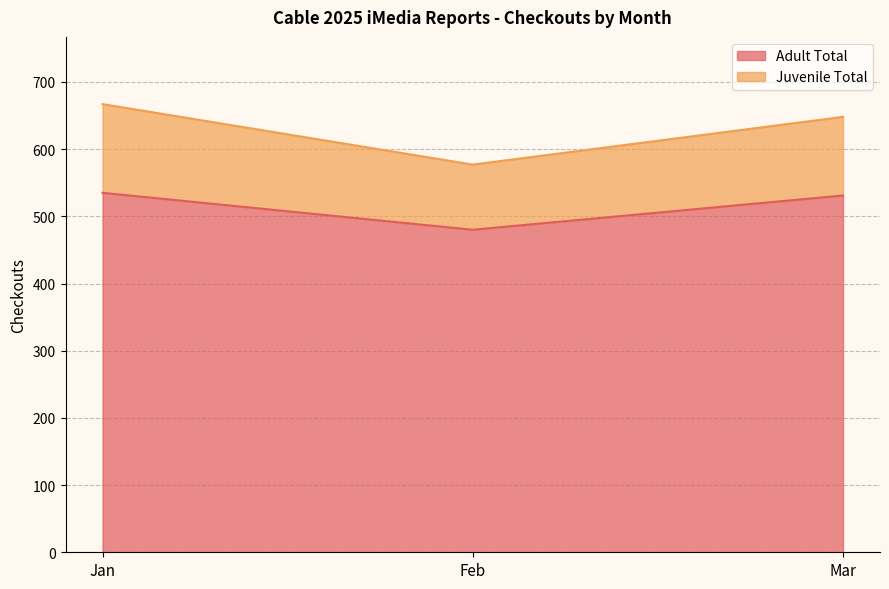

What is the ratio of the value at Feb to the value at Jan?

0.9